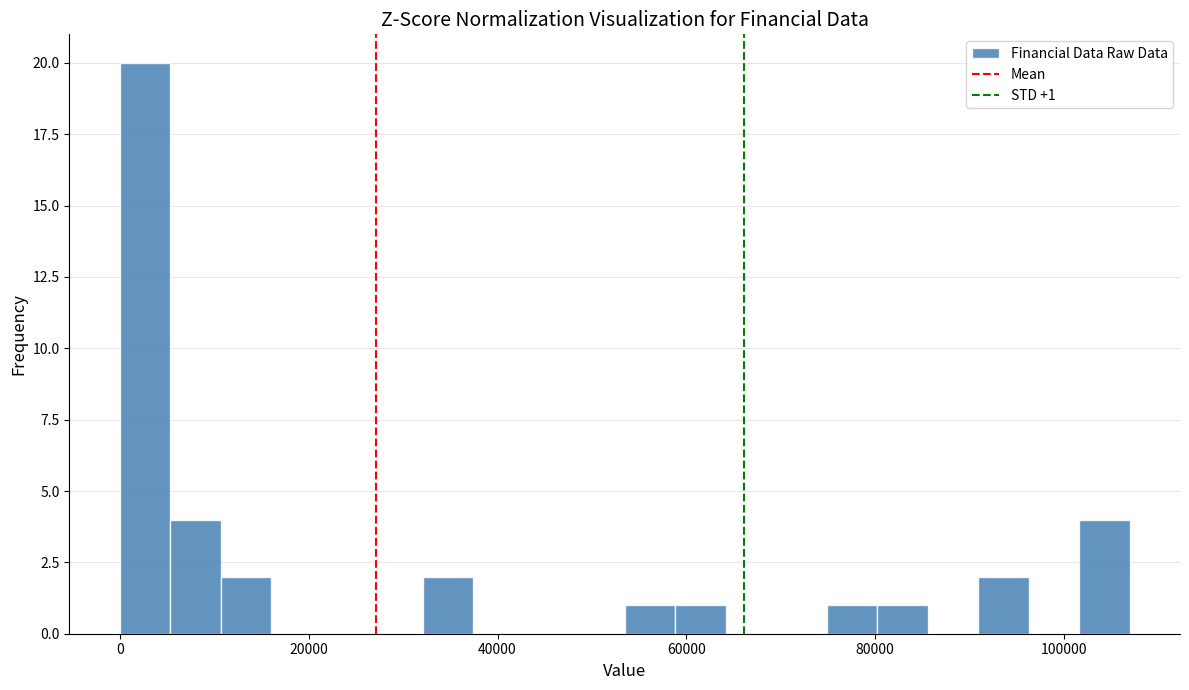

Read against the x-axis, roughly where is the centre of the tallest bar?

2000